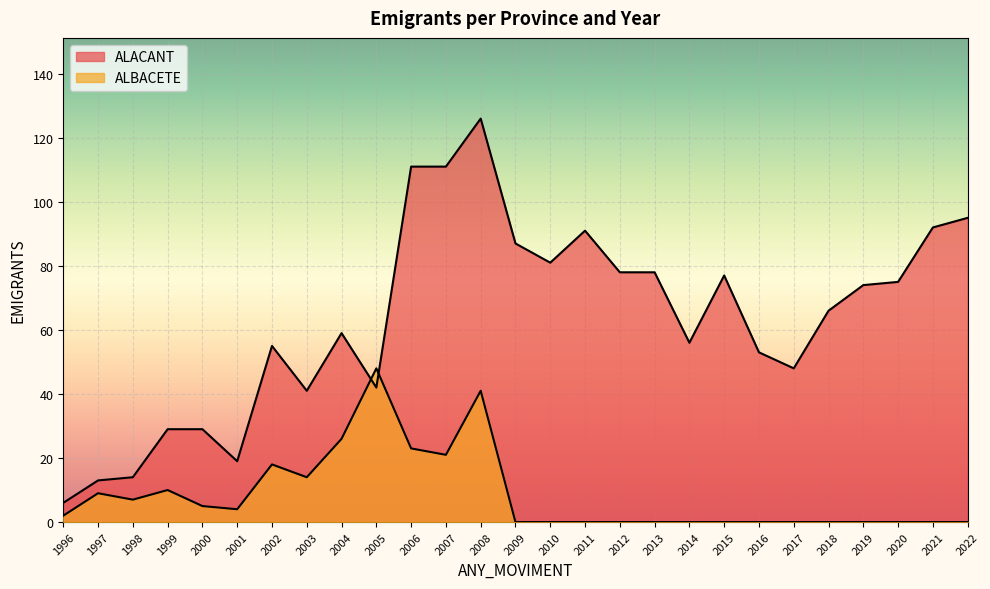

List the series in order of their overall mean, highest first.

ALACANT, ALBACETE